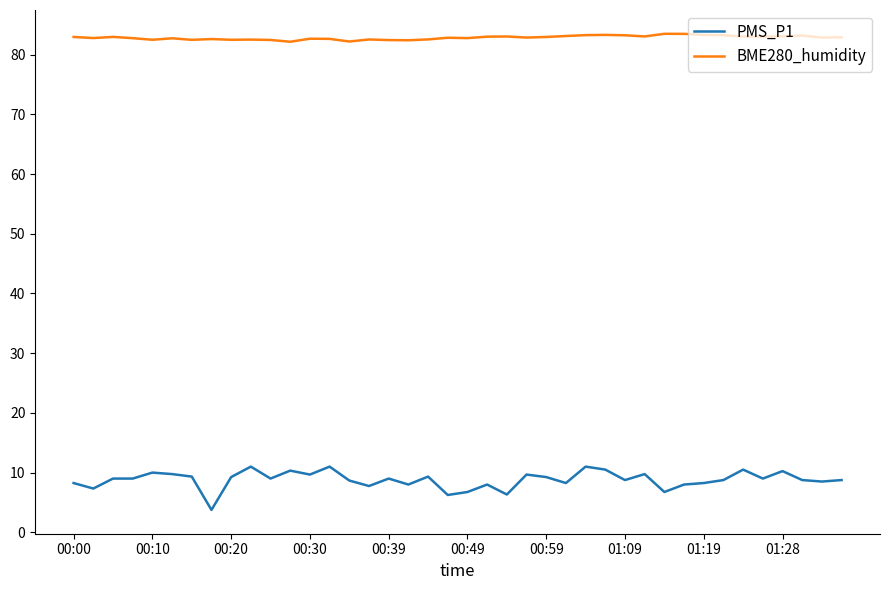

Which series has the largest total across all categories?

BME280_humidity